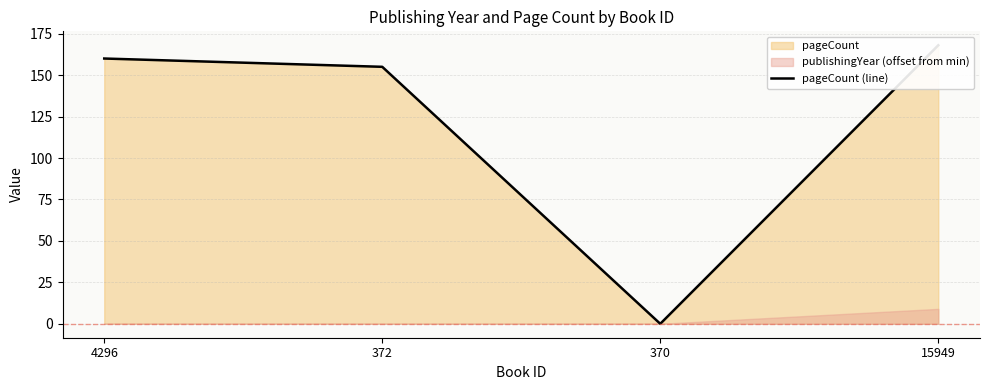

Is it true that the value at 15949 is 168?

True